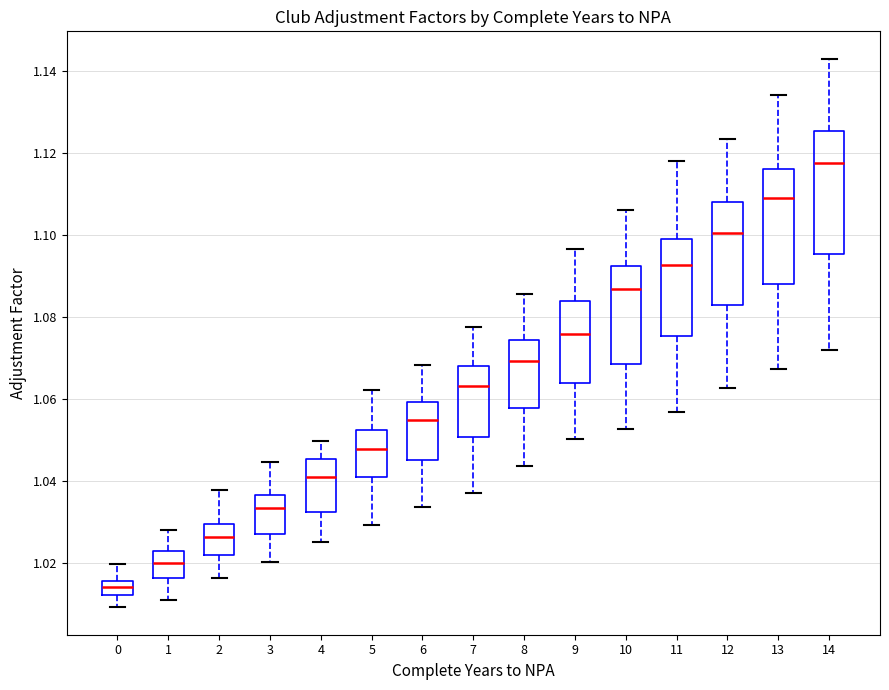

Where does the lower whisker of the box at x = 8 end on the y-axis? The values are not printed on the chart, so give them approximately, as read against the axis.

1.044